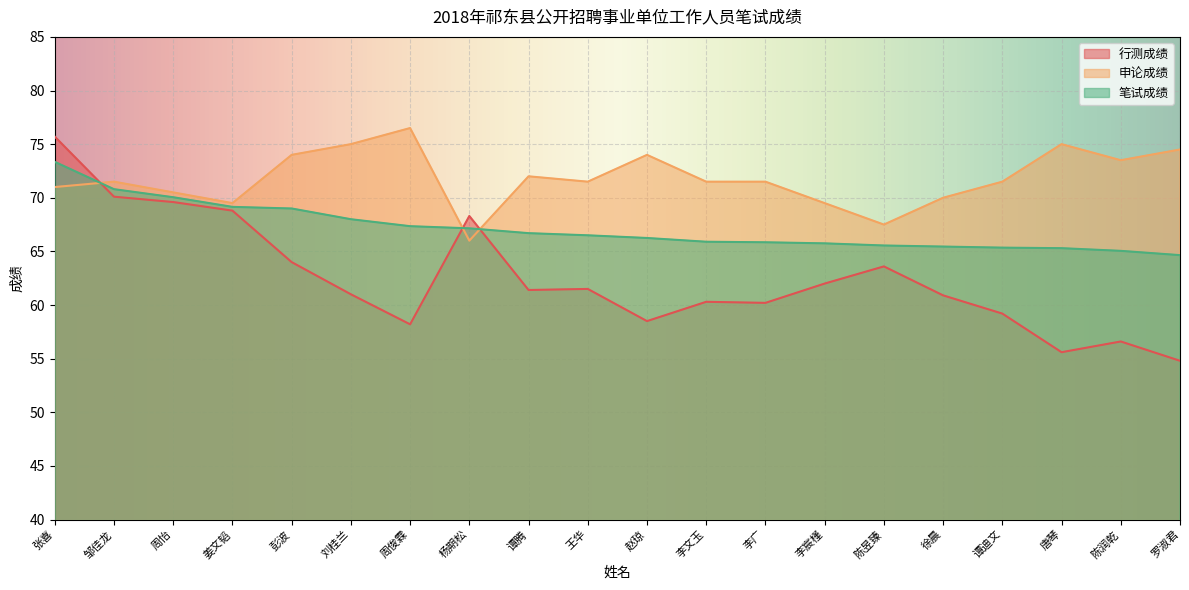

Where does the 申论成绩 series first go above 71?

邹佳龙